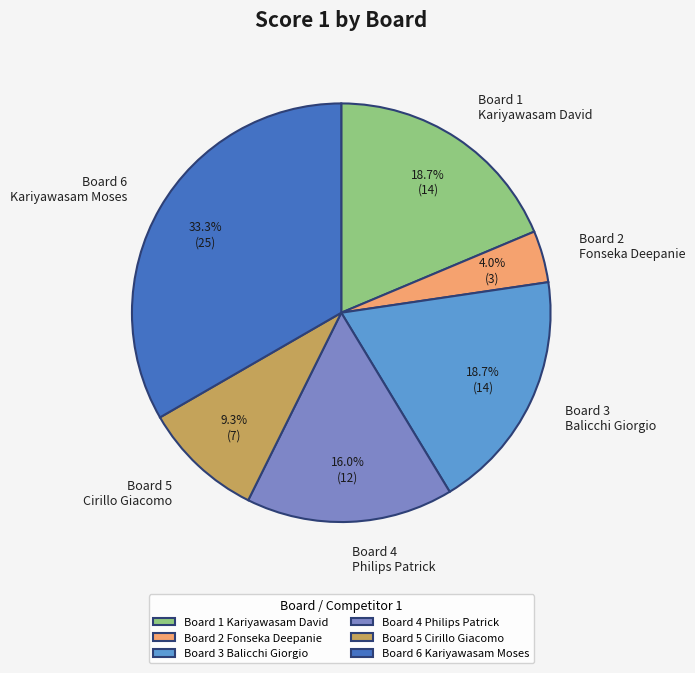

Is there any slice that represents more than half of the pie?

No